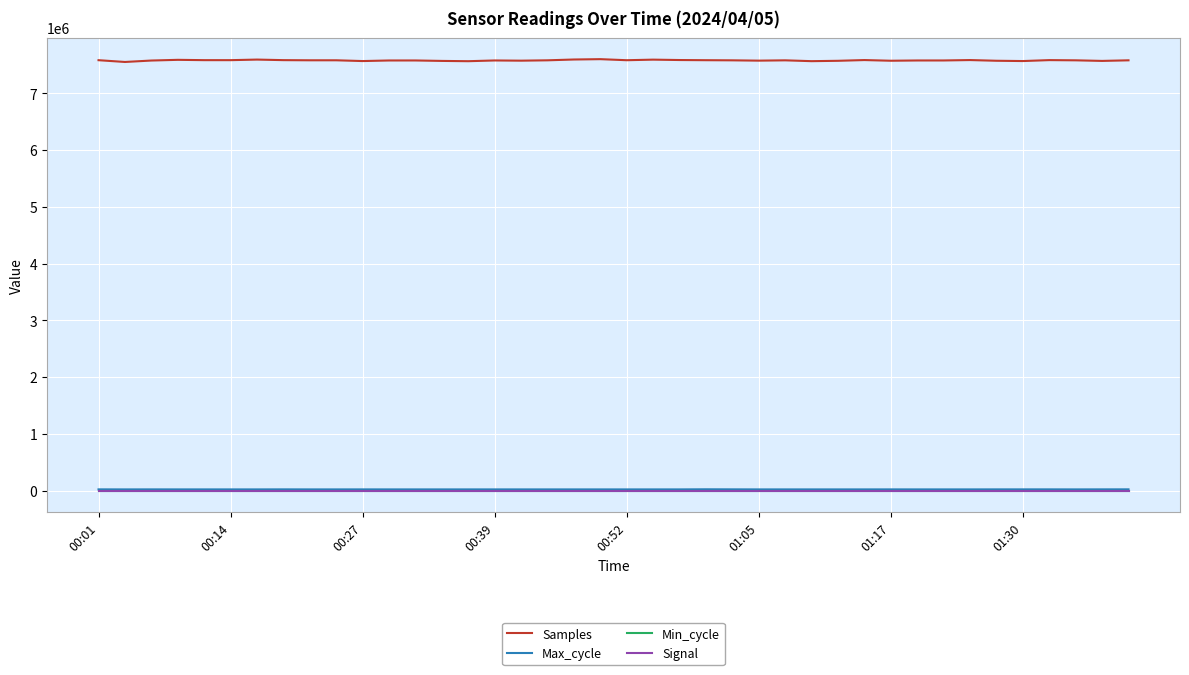

True or false: Max_cycle and Min_cycle intersect in this chart.

False